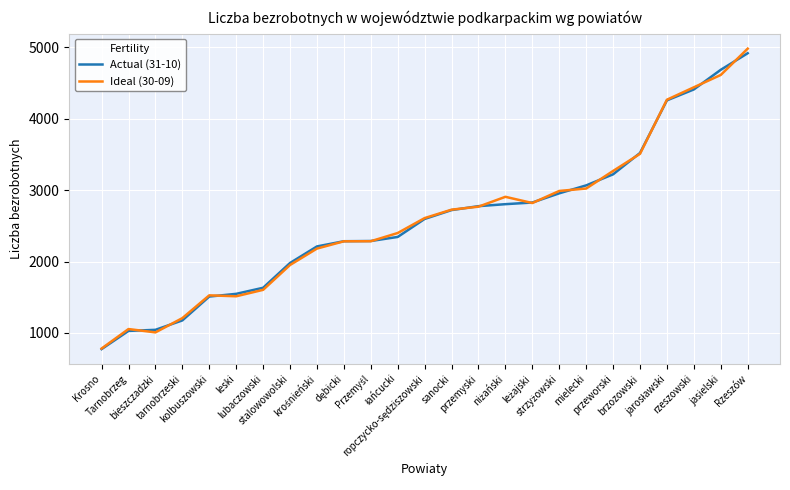

What is the smallest value displayed?

773